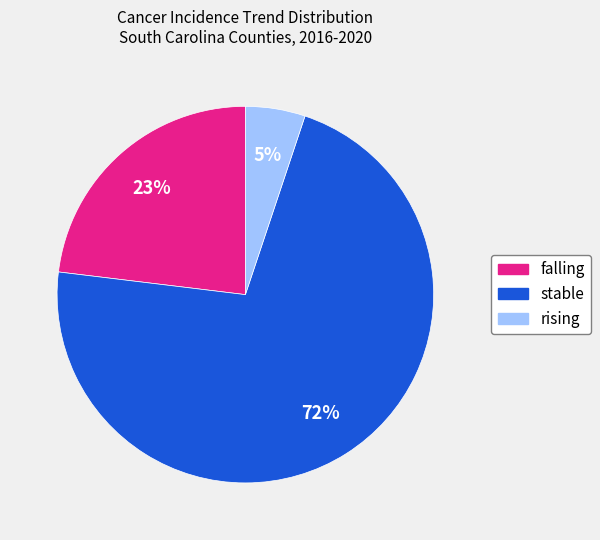

Approximately how many times larger is the value at stable compared to falling?

3.1